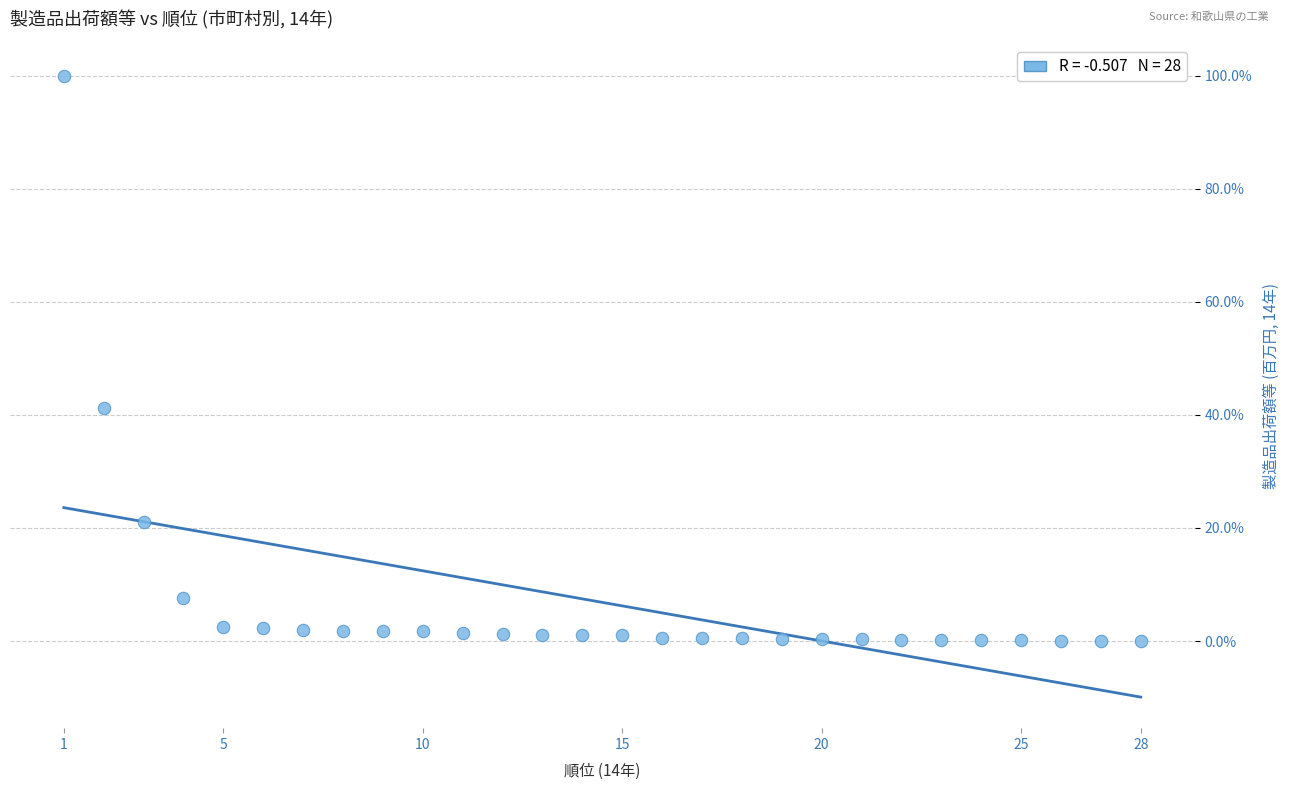

What is the range of Y values (max minus min)?

100.0